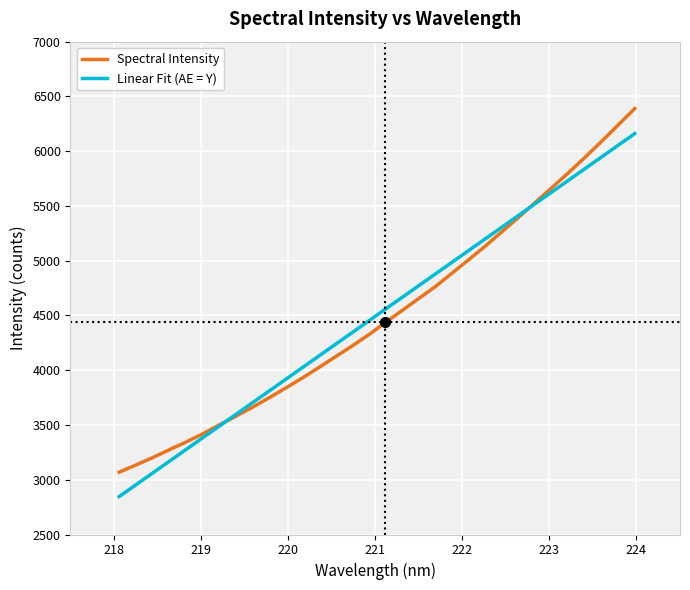

What is the maximum value for Linear Fit (AE = Y)?

6160.5